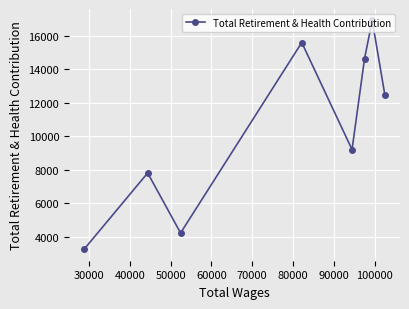

What is the smallest value displayed?

3262